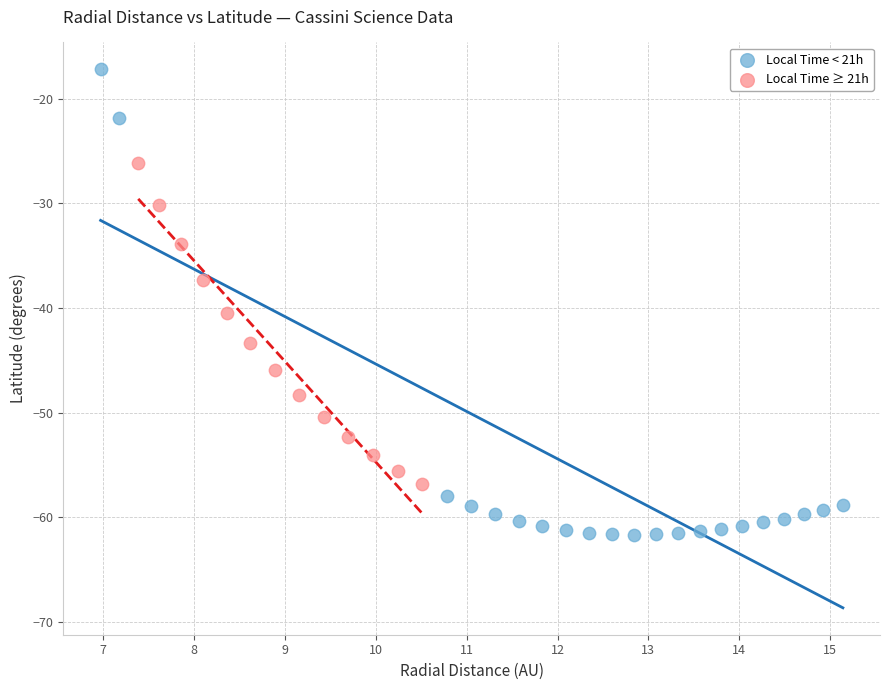

Which series has the largest Y range (max minus min)?

Local Time < 21h